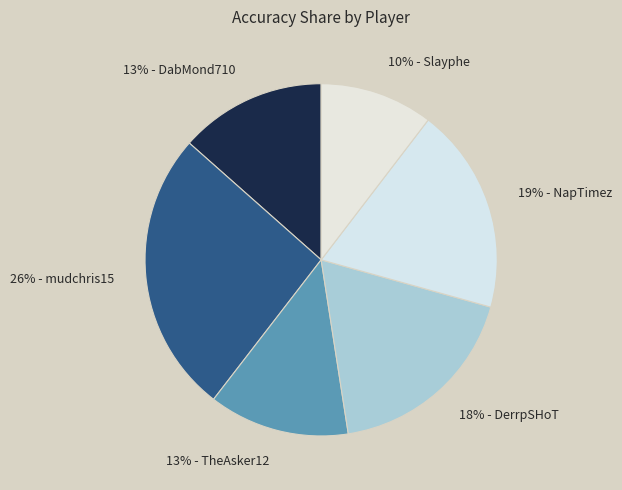

To the nearest percent, what is the difference between the largest and smallest slice percentages?

16%